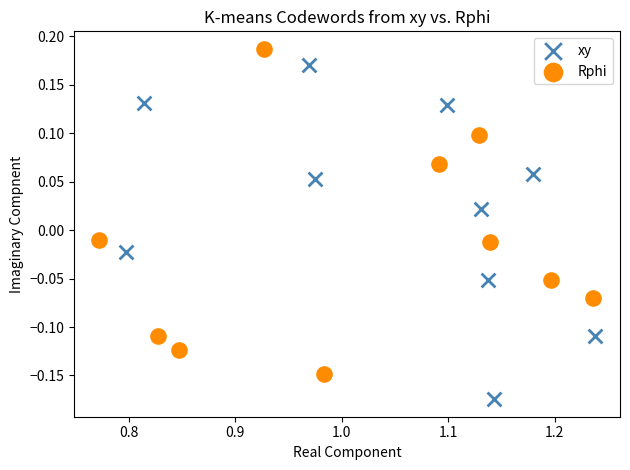

Which series reaches the minimum Y coordinate?

xy